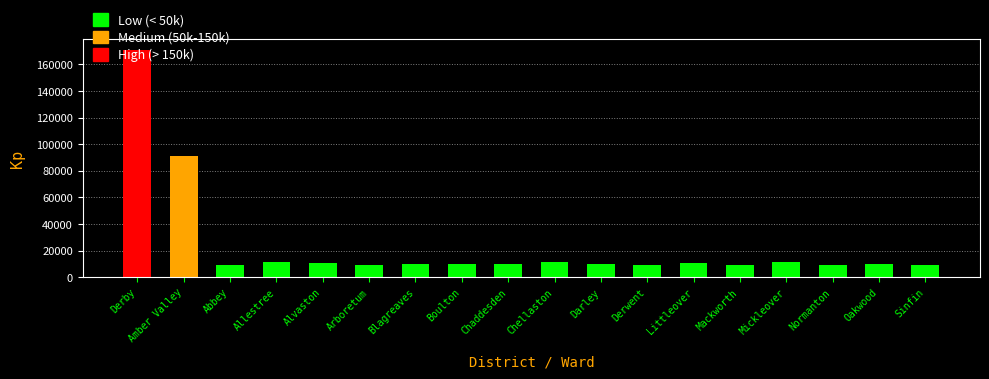

What value does the data have at Derwent, to the nearest 100?

9200